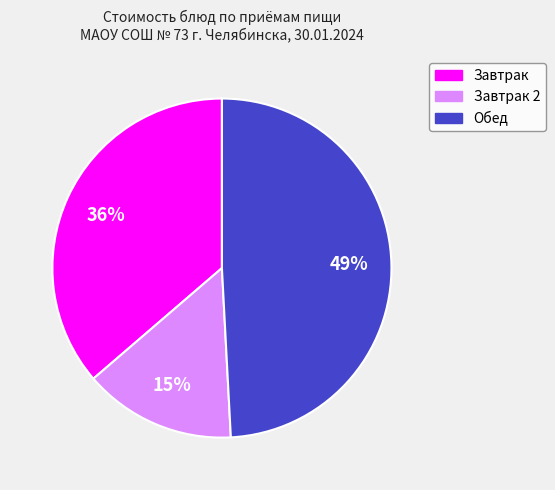

Count the number of slices in the pie.

3